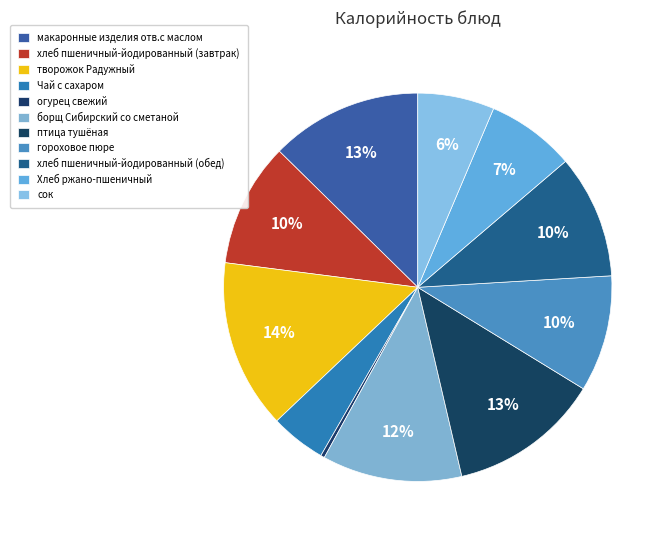

Count the number of slices in the pie.

11